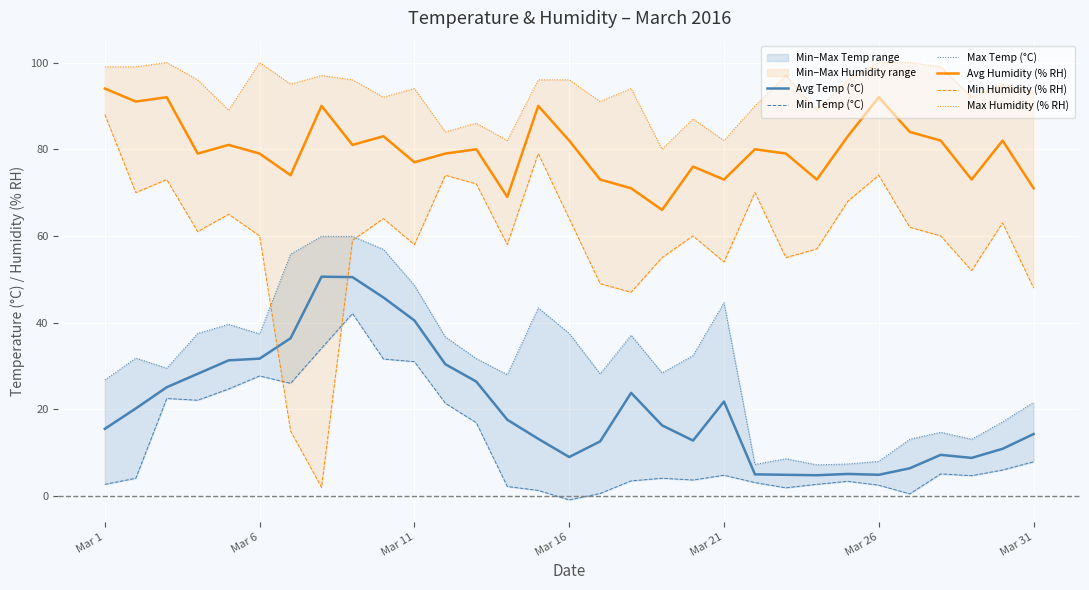

True or false: Avg Humidity (% RH) has a value of 94.0 at Mar 1.

True